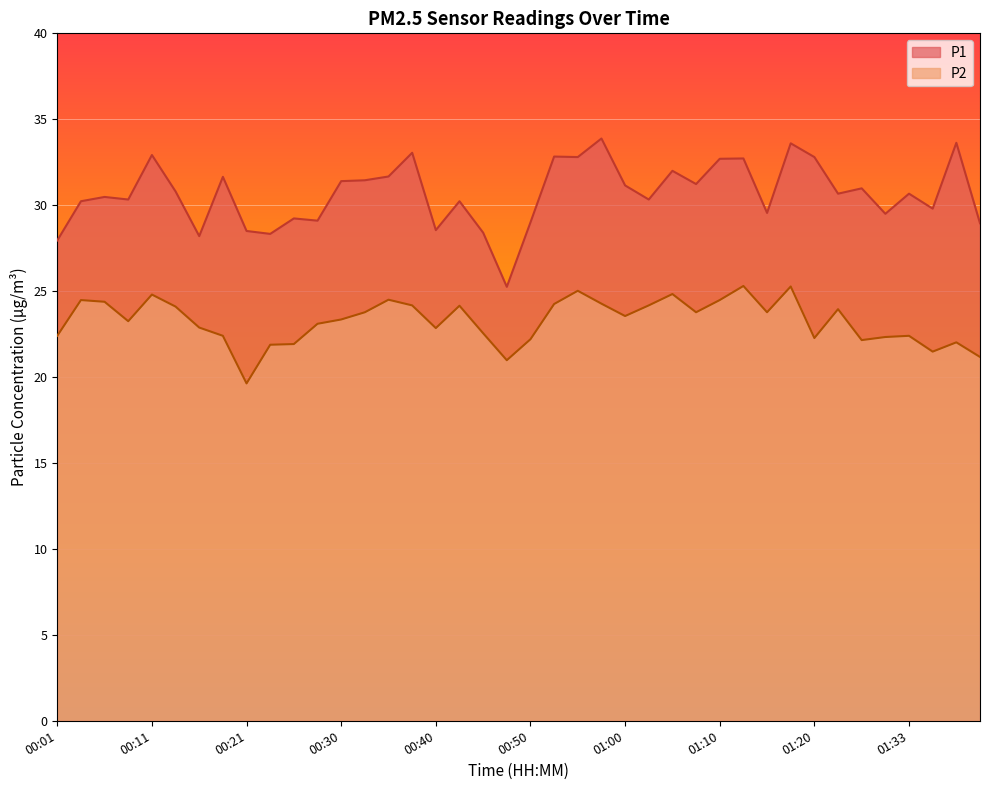

What is the label of the 28th point from the right?

00:30